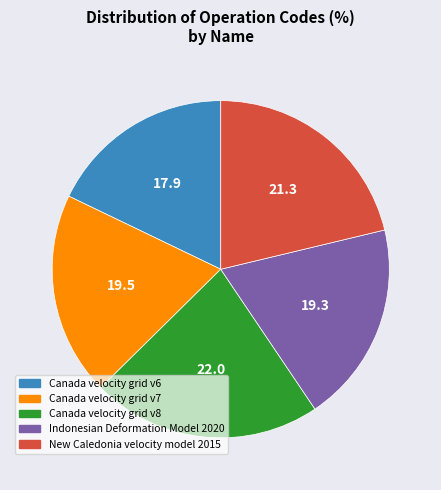

Is it true that Indonesian Deformation Model 2020 is 19% of the pie?

True